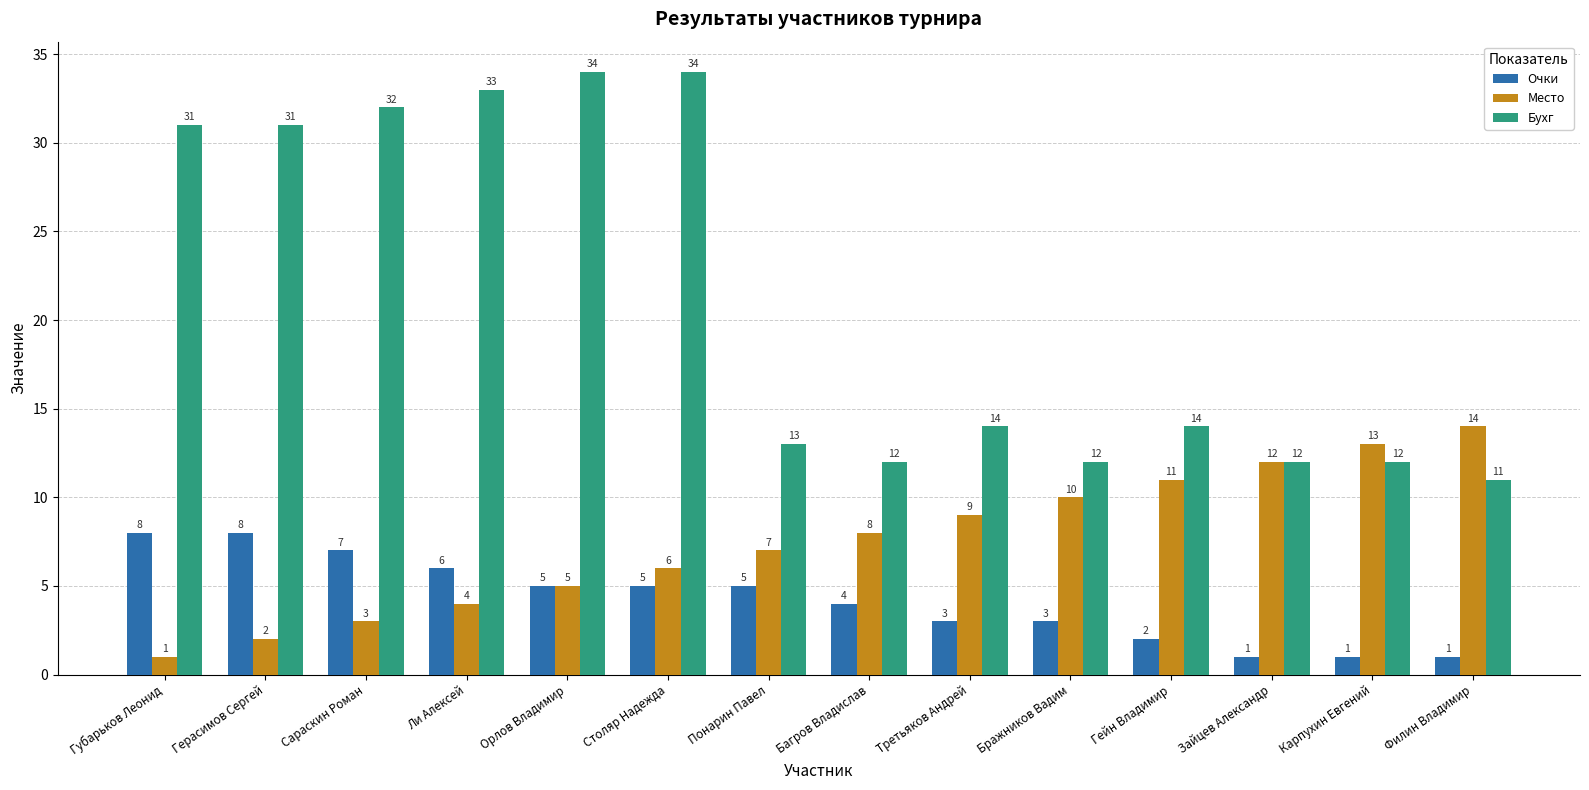

True or false: Очки has a value of 13 at Герасимов Сергей.

False